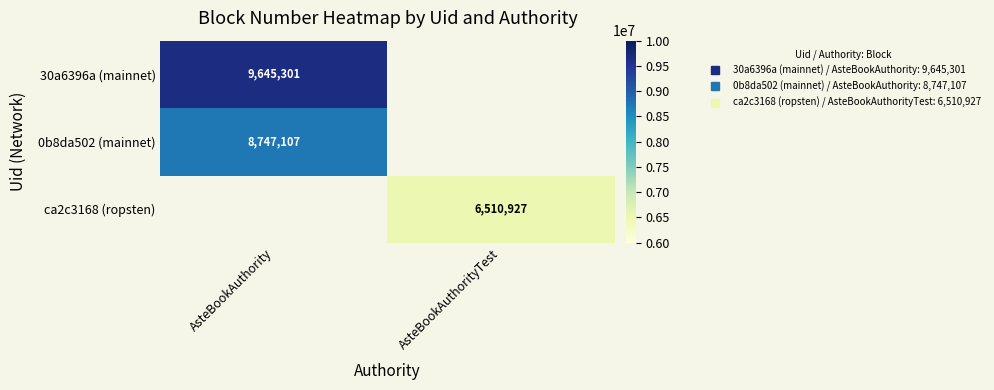

What is the spread (max minus min) of values at AsteBookAuthority?

898194.0